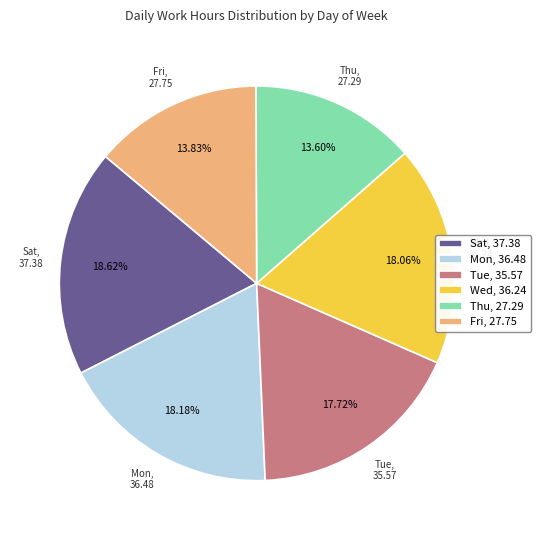

Rank the categories by value from lowest to highest.

Thu, 27.29, Fri, 27.75, Tue, 35.57, Wed, 36.24, Mon, 36.48, Sat, 37.38